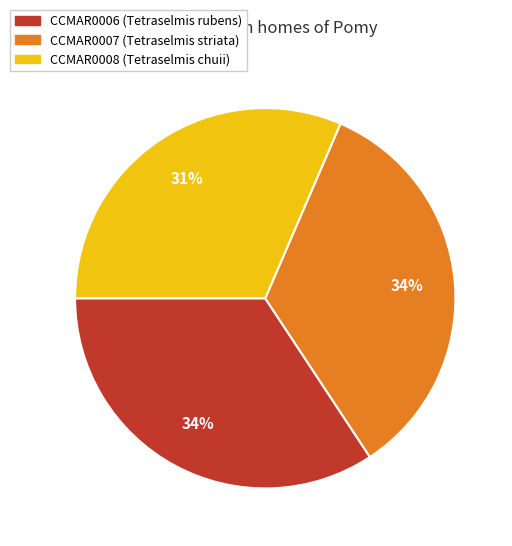

What is the smallest slice in the pie chart?

CCMAR0008